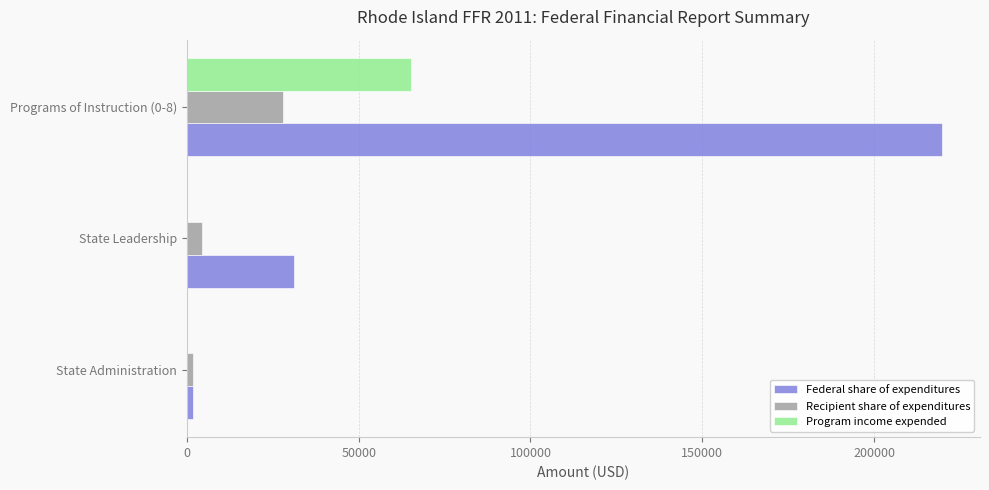

What are all the series names shown in the legend?

Federal share of expenditures, Recipient share of expenditures, Program income expended